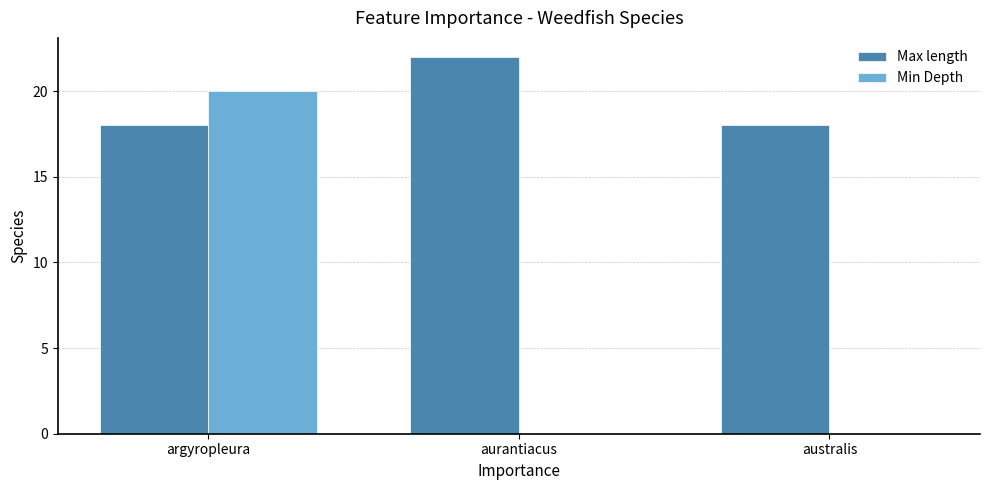

Reading right to left, what are all the values shown in this chart?

Max length: australis=18	aurantiacus=22	argyropleura=18
Min Depth: australis=0	aurantiacus=0	argyropleura=20